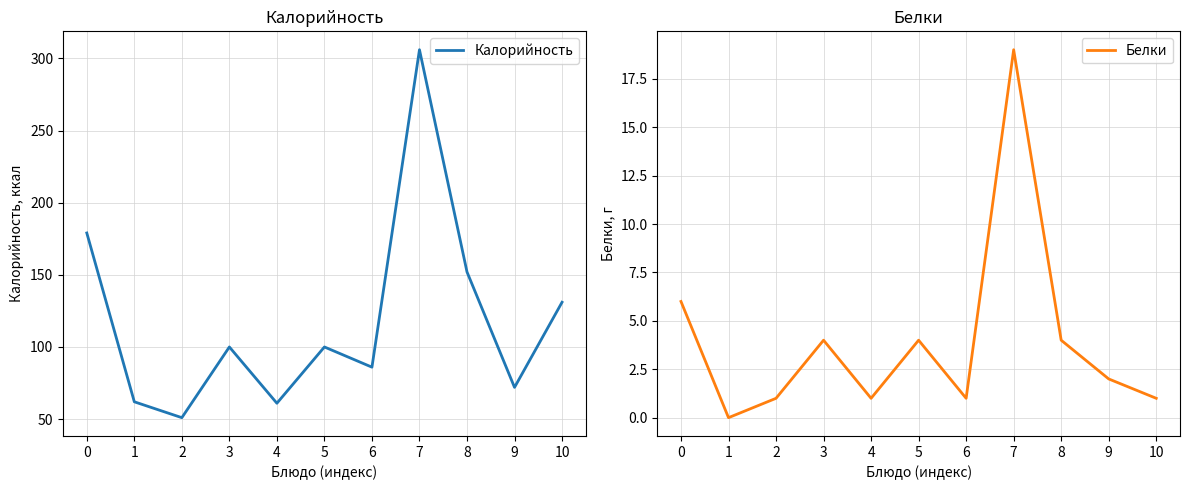

Which series has the largest range (max minus min)?

Калорийность